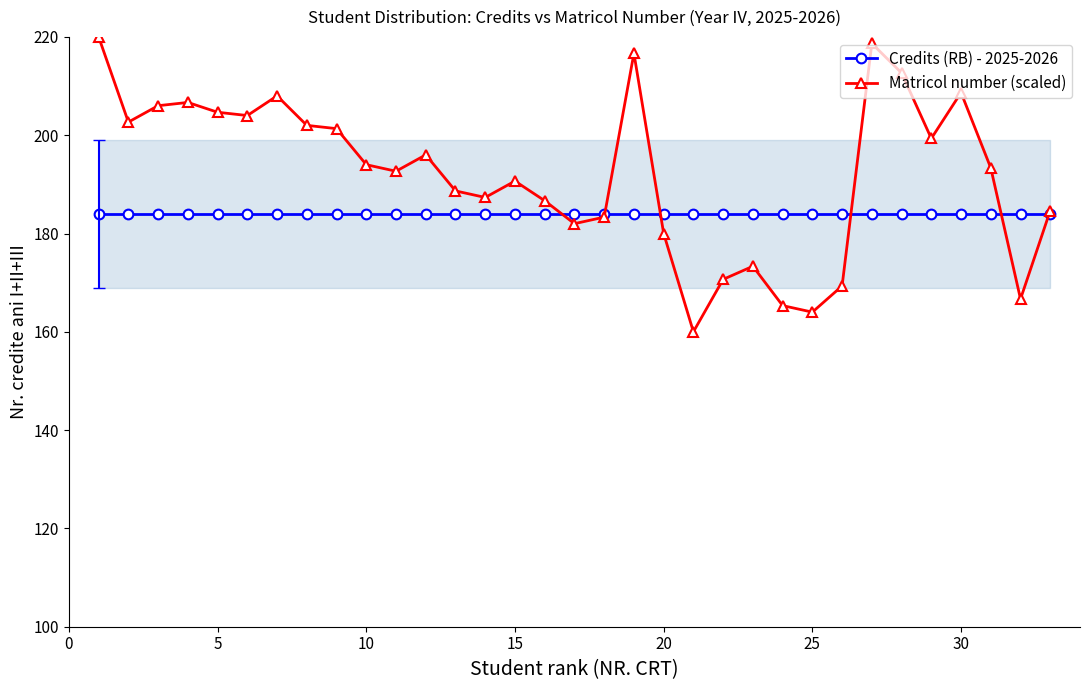

The Matricol number (scaled) series shows 352.6 at 30. True or false?

False